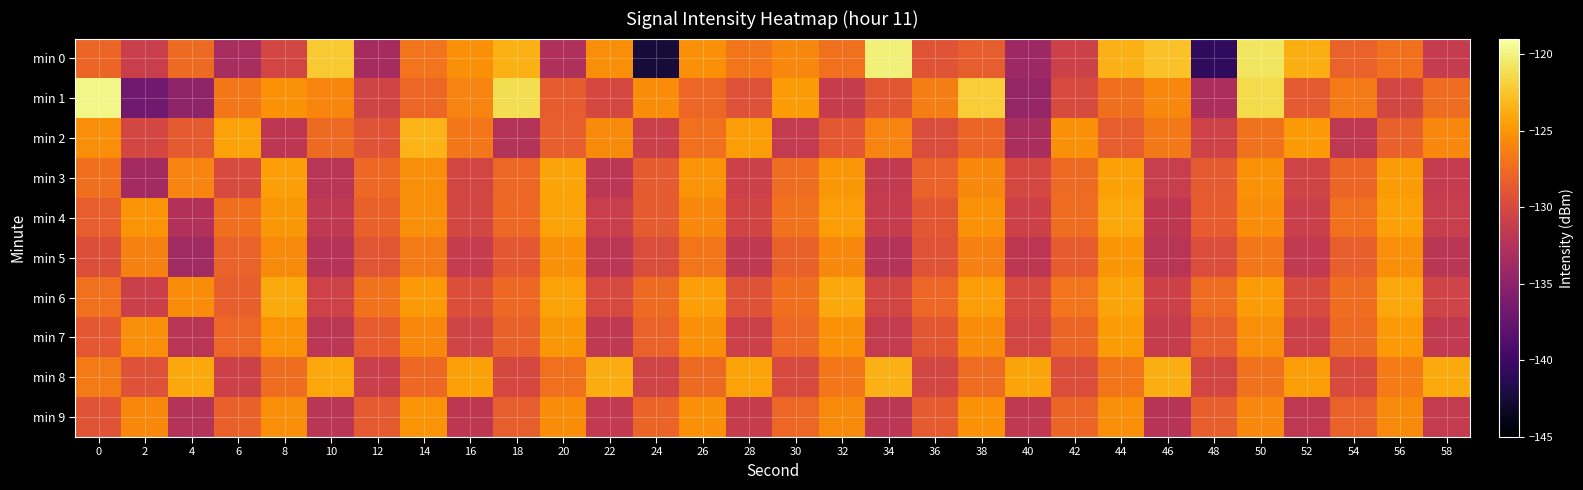

Reading left to right, list all the values displayed in this chart.

min 0: 0=-127.9	2=-131.1	4=-127.5	6=-133.3	8=-130.4	10=-122.3	12=-133.4	14=-127.0	16=-125.3	18=-123.7	20=-132.9	22=-125.5	24=-142.5	26=-125.3	28=-126.9	30=-125.8	32=-127.1	34=-120.2	36=-129.1	38=-128.4	40=-134.0	42=-130.7	44=-123.5	46=-122.7	48=-140.8	50=-120.8	52=-123.8	54=-128.0	56=-127.2	58=-131.3
min 1: 0=-119.7	2=-136.8	4=-134.9	6=-126.7	8=-125.3	10=-126.0	12=-130.6	14=-127.7	16=-126.0	18=-121.2	20=-128.5	22=-130.1	24=-125.6	26=-127.8	28=-129.3	30=-124.7	32=-131.2	34=-128.9	36=-126.4	38=-122.1	40=-134.5	42=-129.8	44=-127.3	46=-125.9	48=-133.1	50=-121.4	52=-128.7	54=-126.6	56=-130.2	58=-127.4
min 2: 0=-125.5	2=-130.2	4=-128.7	6=-124.3	8=-131.8	10=-127.6	12=-129.1	14=-123.4	16=-126.8	18=-132.5	20=-128.3	22=-125.7	24=-130.9	26=-127.2	28=-124.6	30=-131.4	32=-128.8	34=-126.1	36=-129.7	38=-127.9	40=-133.2	42=-125.3	44=-128.4	46=-126.7	48=-130.6	50=-127.1	52=-124.8	54=-131.7	56=-128.2	58=-125.9
min 3: 0=-127.3	2=-133.6	4=-126.1	6=-129.8	8=-124.5	10=-132.2	12=-127.7	14=-125.4	16=-130.3	18=-127.8	20=-124.2	22=-131.9	24=-128.6	26=-125.1	28=-130.8	30=-127.4	32=-124.9	34=-131.5	36=-128.1	38=-125.8	40=-130.1	42=-127.6	44=-124.4	46=-131.1	48=-128.7	50=-125.2	52=-130.5	54=-127.9	56=-124.7	58=-131.3
min 4: 0=-128.4	2=-125.1	4=-132.7	6=-127.3	8=-124.9	10=-131.6	12=-128.2	14=-125.5	16=-130.2	18=-127.7	20=-124.3	22=-131.0	24=-128.6	26=-125.8	28=-130.4	30=-127.1	32=-124.6	34=-131.3	36=-128.9	38=-125.2	40=-130.7	42=-127.4	44=-124.1	46=-131.8	48=-128.5	50=-125.6	52=-130.9	54=-127.2	56=-124.4	58=-131.1
min 5: 0=-129.5	2=-126.2	4=-133.8	6=-128.1	8=-125.7	10=-132.4	12=-129.0	14=-126.6	16=-131.3	18=-128.8	20=-125.3	22=-132.0	24=-129.7	26=-126.9	28=-131.6	30=-128.2	32=-125.8	34=-132.5	36=-129.1	38=-126.3	40=-131.8	42=-128.5	44=-125.0	46=-132.2	48=-129.6	50=-126.8	52=-131.5	54=-128.3	56=-125.5	58=-132.1
min 6: 0=-127.2	2=-130.9	4=-125.6	6=-128.3	8=-123.9	10=-130.6	12=-127.1	14=-124.8	16=-129.5	18=-127.7	20=-124.3	22=-130.0	24=-127.6	26=-124.5	28=-129.2	30=-127.3	32=-124.0	34=-130.3	36=-127.8	38=-124.6	40=-129.9	42=-127.0	44=-124.2	46=-130.7	48=-127.5	50=-124.7	52=-129.8	54=-127.4	56=-124.1	58=-130.5
min 7: 0=-128.8	2=-125.5	4=-132.2	6=-127.8	8=-125.1	10=-131.9	12=-128.5	14=-125.8	16=-130.5	18=-128.2	20=-124.9	22=-131.6	24=-128.1	26=-125.3	28=-130.8	30=-127.7	32=-125.2	34=-131.4	36=-128.9	38=-125.6	40=-130.3	42=-127.9	44=-124.7	46=-131.2	48=-128.4	50=-125.4	52=-130.7	54=-127.6	56=-124.8	58=-131.5
min 8: 0=-126.6	2=-129.3	4=-124.0	6=-130.7	8=-127.4	10=-124.1	12=-130.9	14=-127.7	16=-124.4	18=-130.1	20=-127.2	22=-123.8	24=-130.5	26=-127.6	28=-124.3	30=-129.9	32=-126.8	34=-123.5	36=-130.2	38=-127.5	40=-124.2	42=-129.6	44=-126.9	46=-123.7	48=-130.3	50=-127.1	52=-124.6	54=-129.8	56=-126.5	58=-123.9
min 9: 0=-129.1	2=-125.8	4=-132.5	6=-128.2	8=-125.4	10=-132.1	12=-128.7	14=-125.1	16=-131.8	18=-128.4	20=-125.6	22=-131.5	24=-128.0	26=-125.3	28=-131.2	30=-127.8	32=-125.7	34=-131.9	36=-128.6	38=-125.2	40=-131.6	42=-127.9	44=-125.5	46=-132.3	48=-128.3	50=-125.9	52=-131.7	54=-128.1	56=-125.7	58=-131.4